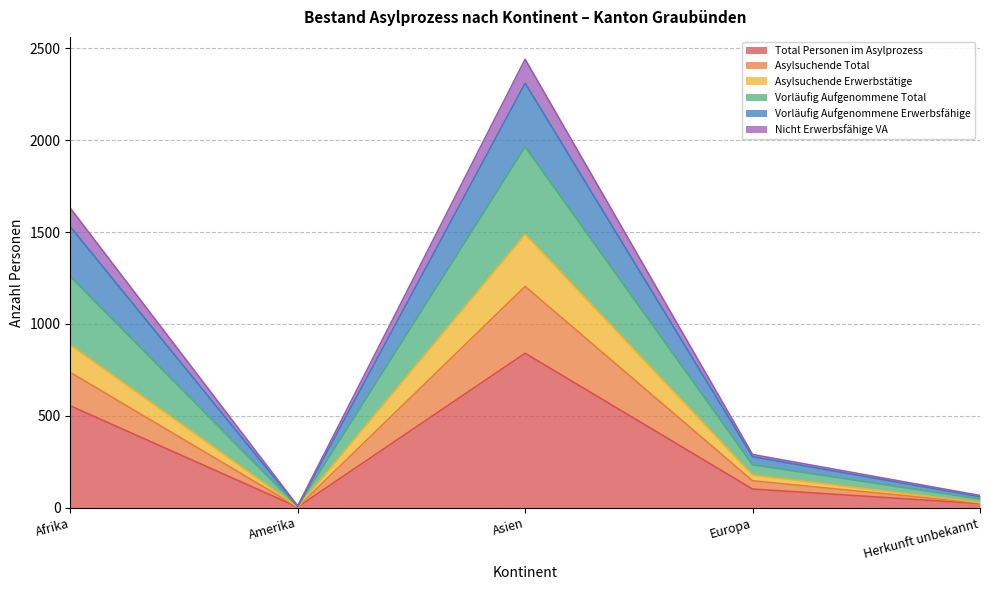

What is the label of the 3rd point from the left?

Asien